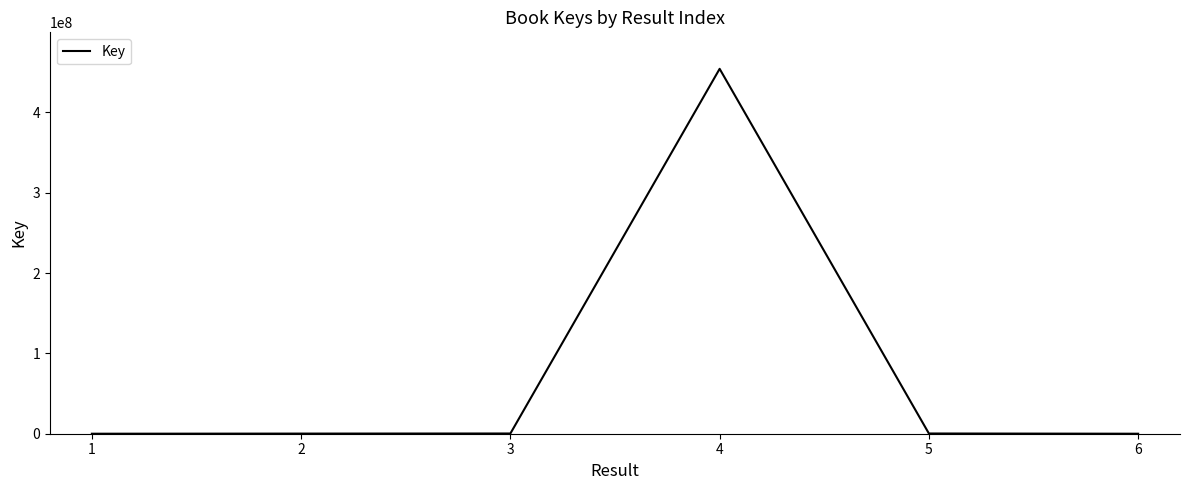

The value at 4 is 454172037. True or false?

True